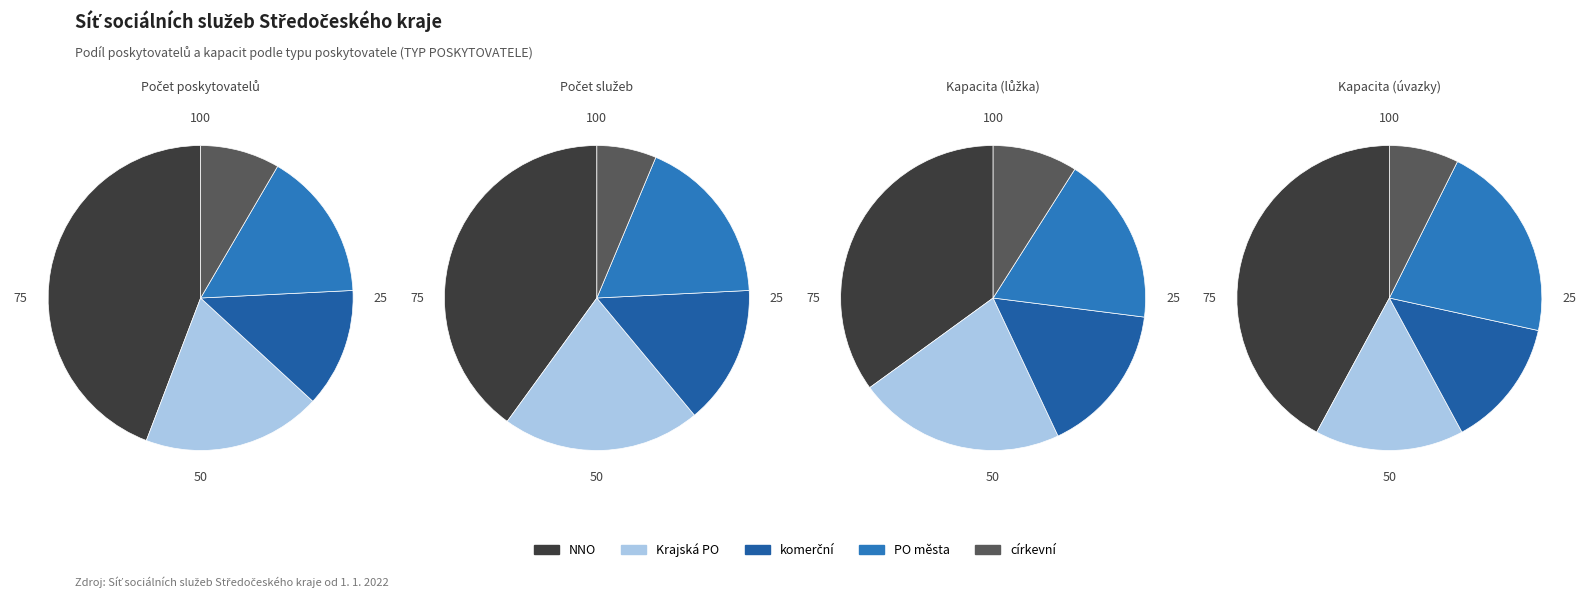

Between NNO and PO města, which is larger?

NNO